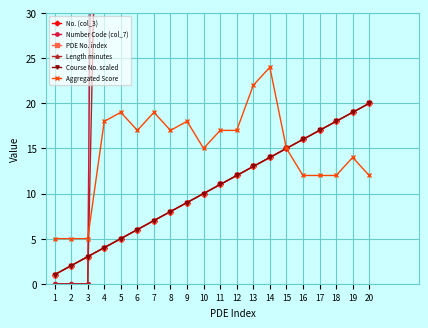

How many categories are shown in the chart?

20